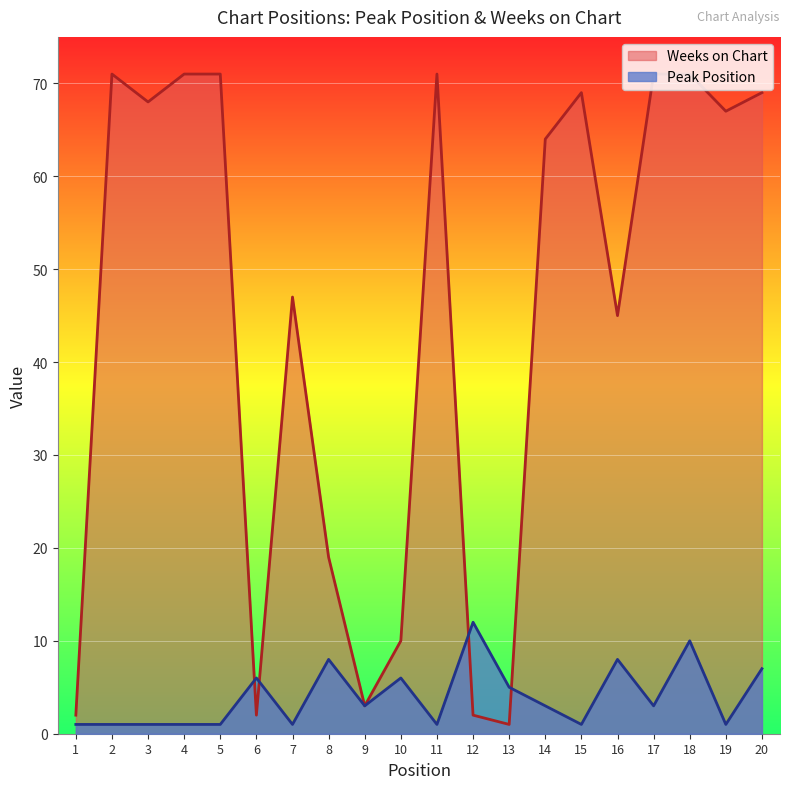

Reading left to right, what are all the values shown in this chart?

Peak Position: 1	1	1	1	1	6	1	8	3	6	1	12	5	3	1	8	3	10	1	7
Weeks on Chart: 2	71	68	71	71	2	47	19	3	10	71	2	1	64	69	45	71	71	67	69